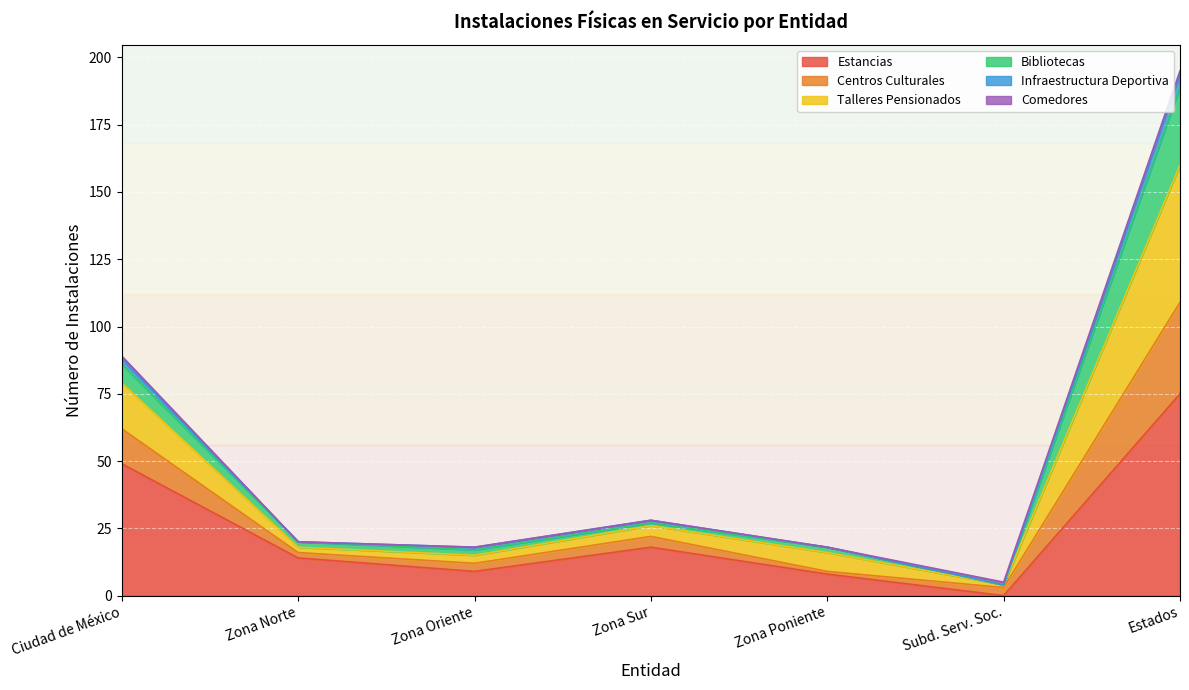

At which label is Estancias closest to 37?

Ciudad de México